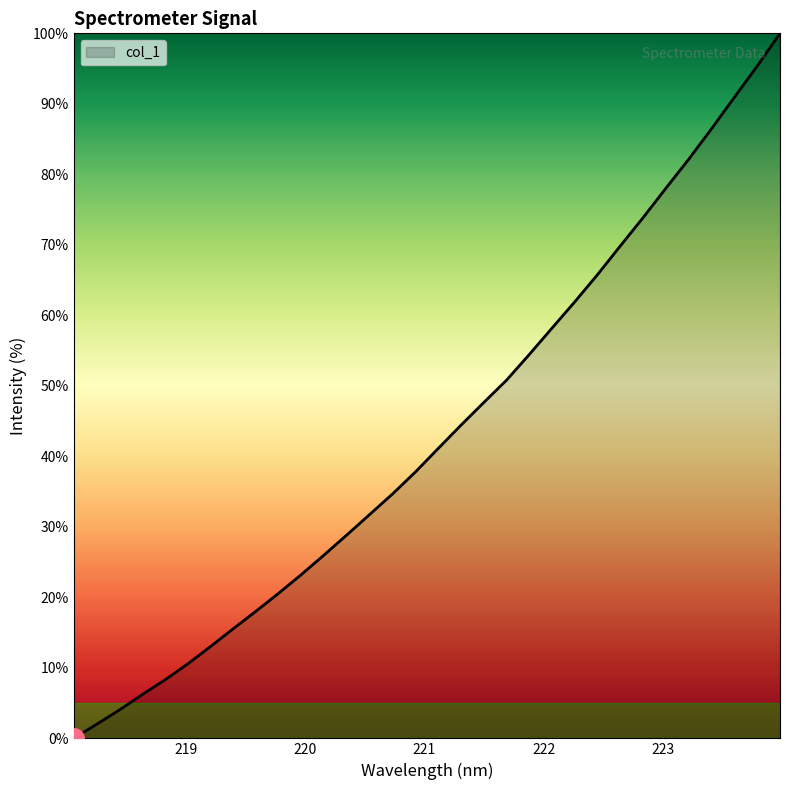

What is the greatest value displayed?

100.0